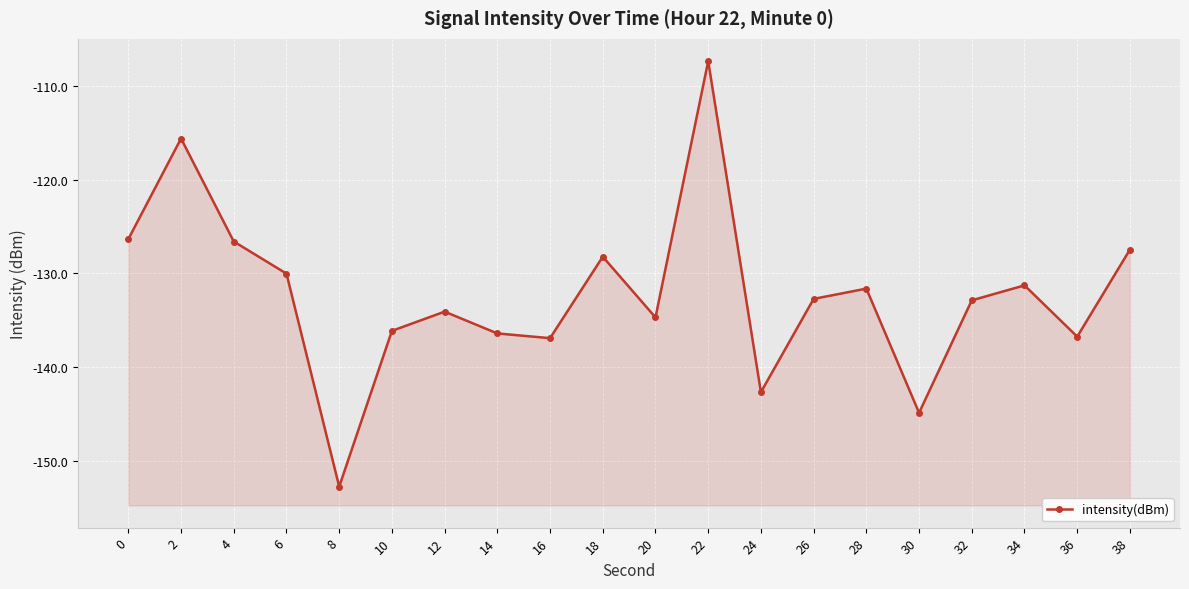

How many interior local valleys (lower than both neighbors) does the data have?

6